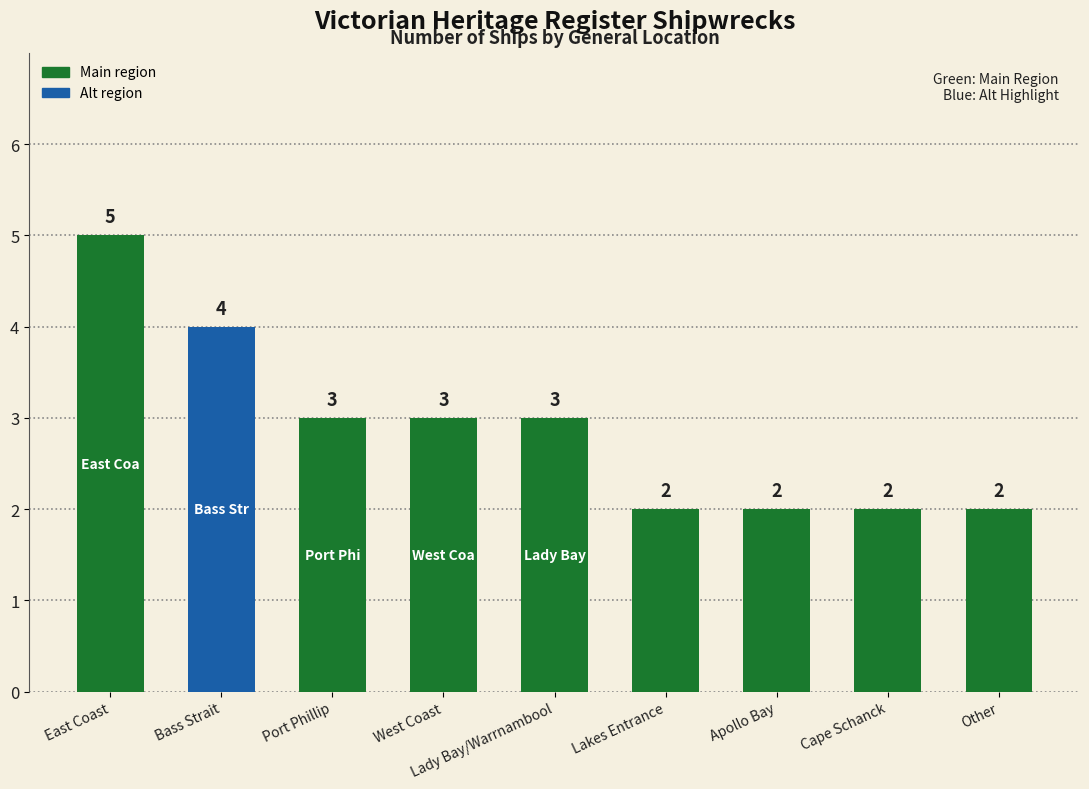

What is the ratio of the value at West Coast to the value at Lakes Entrance?

1.5